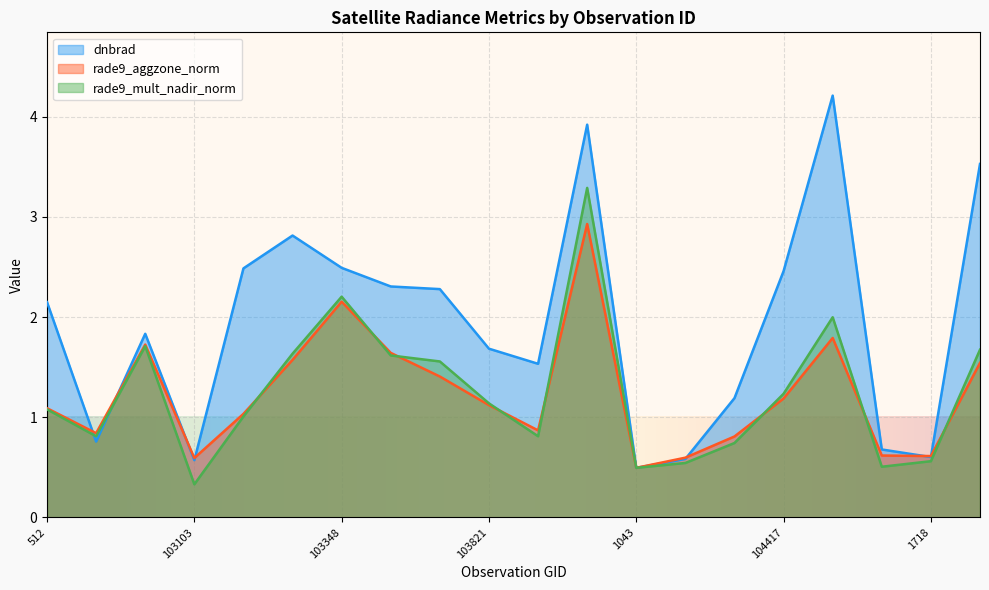

Which series has the largest total across all categories?

dnbrad